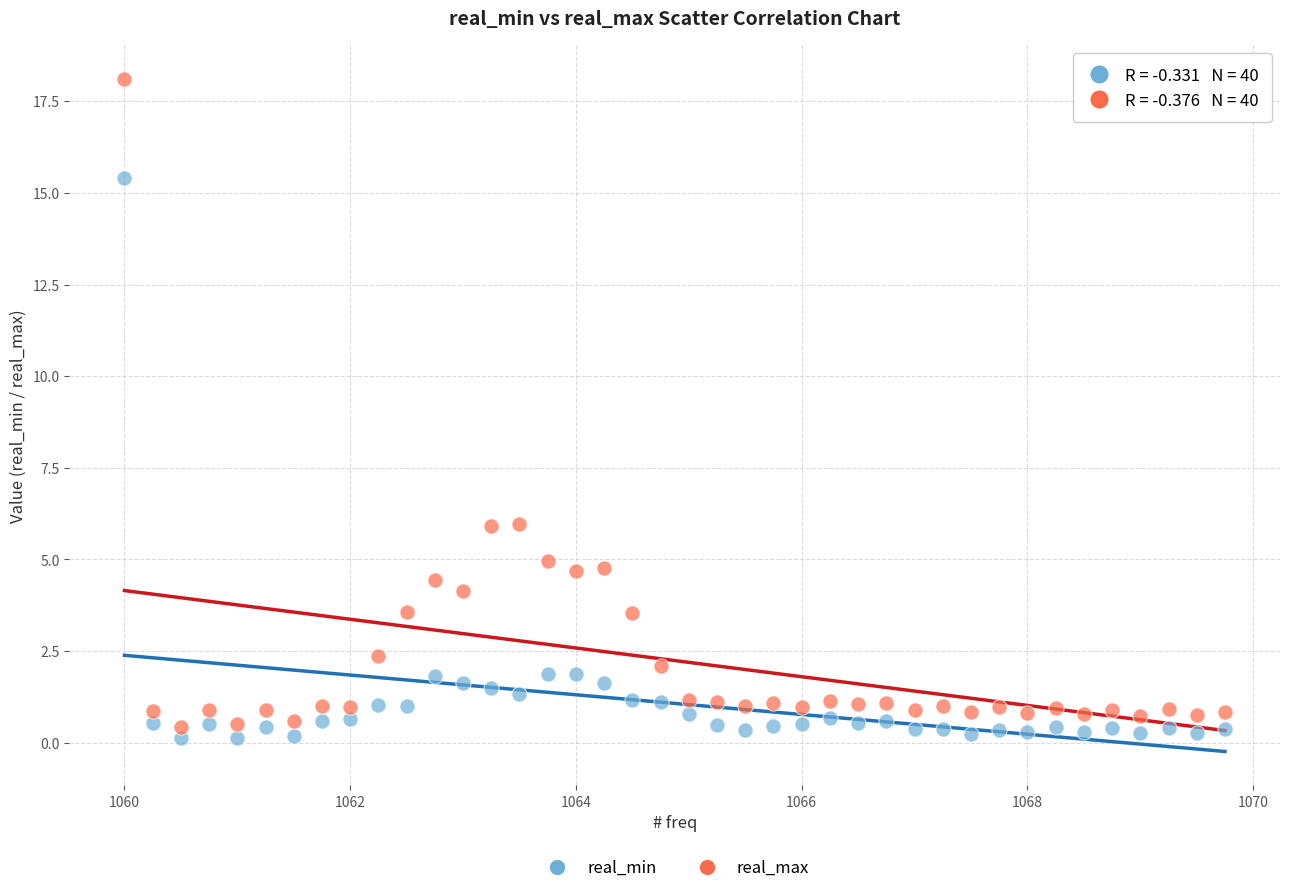

What is the X range (max minus min) for the scatter plot?

9.8